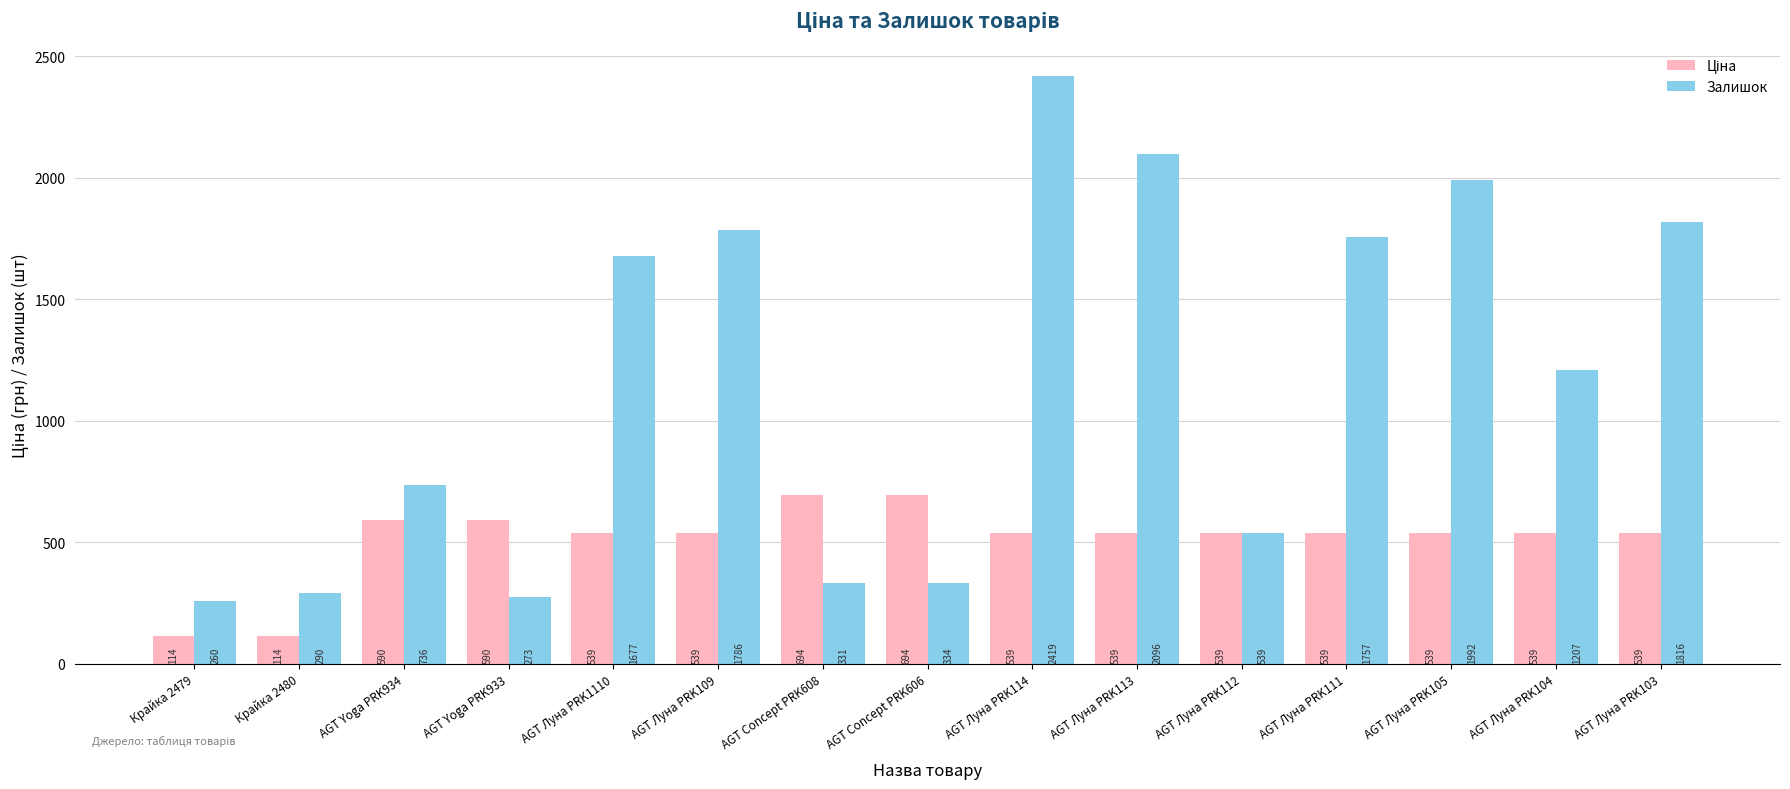

What is the sum of all Залишок values?

17513.0